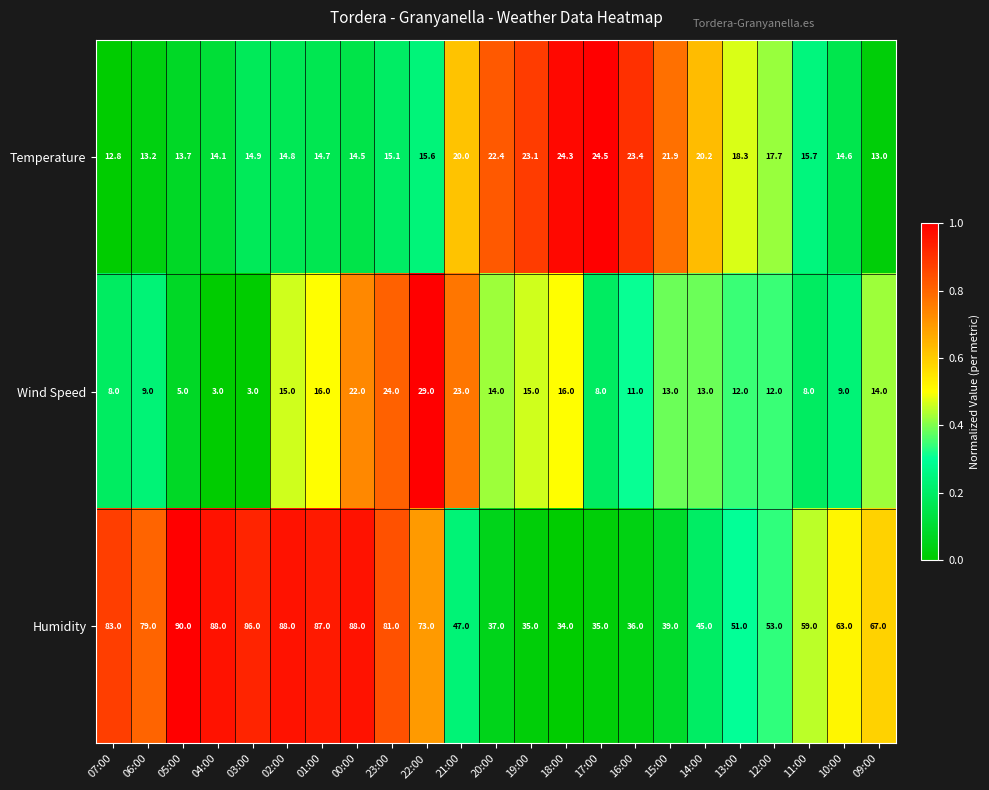

What is the minimum value shown in the chart?

3.0